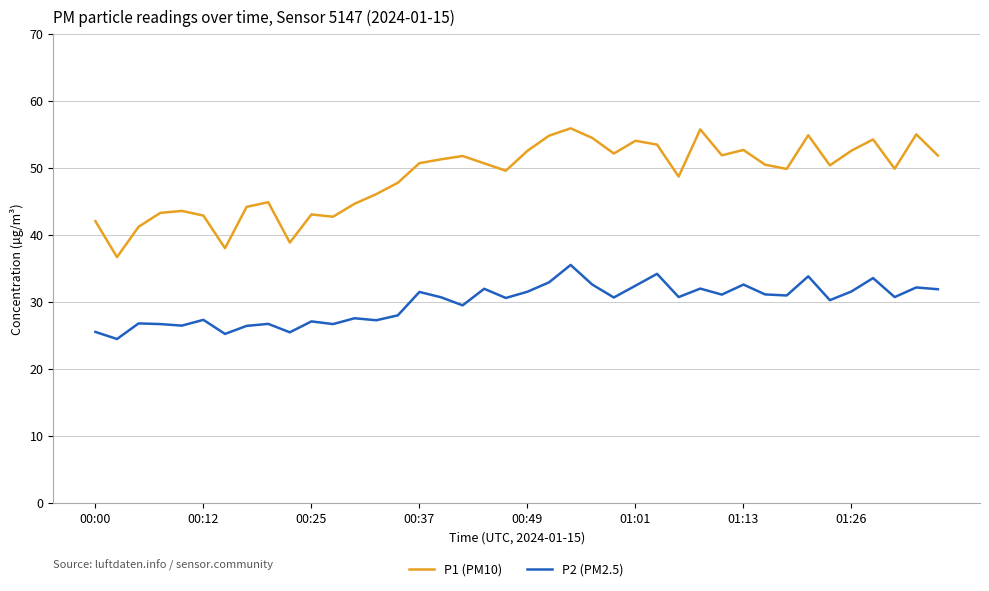

Which series has the largest total across all categories?

P1 (PM10)